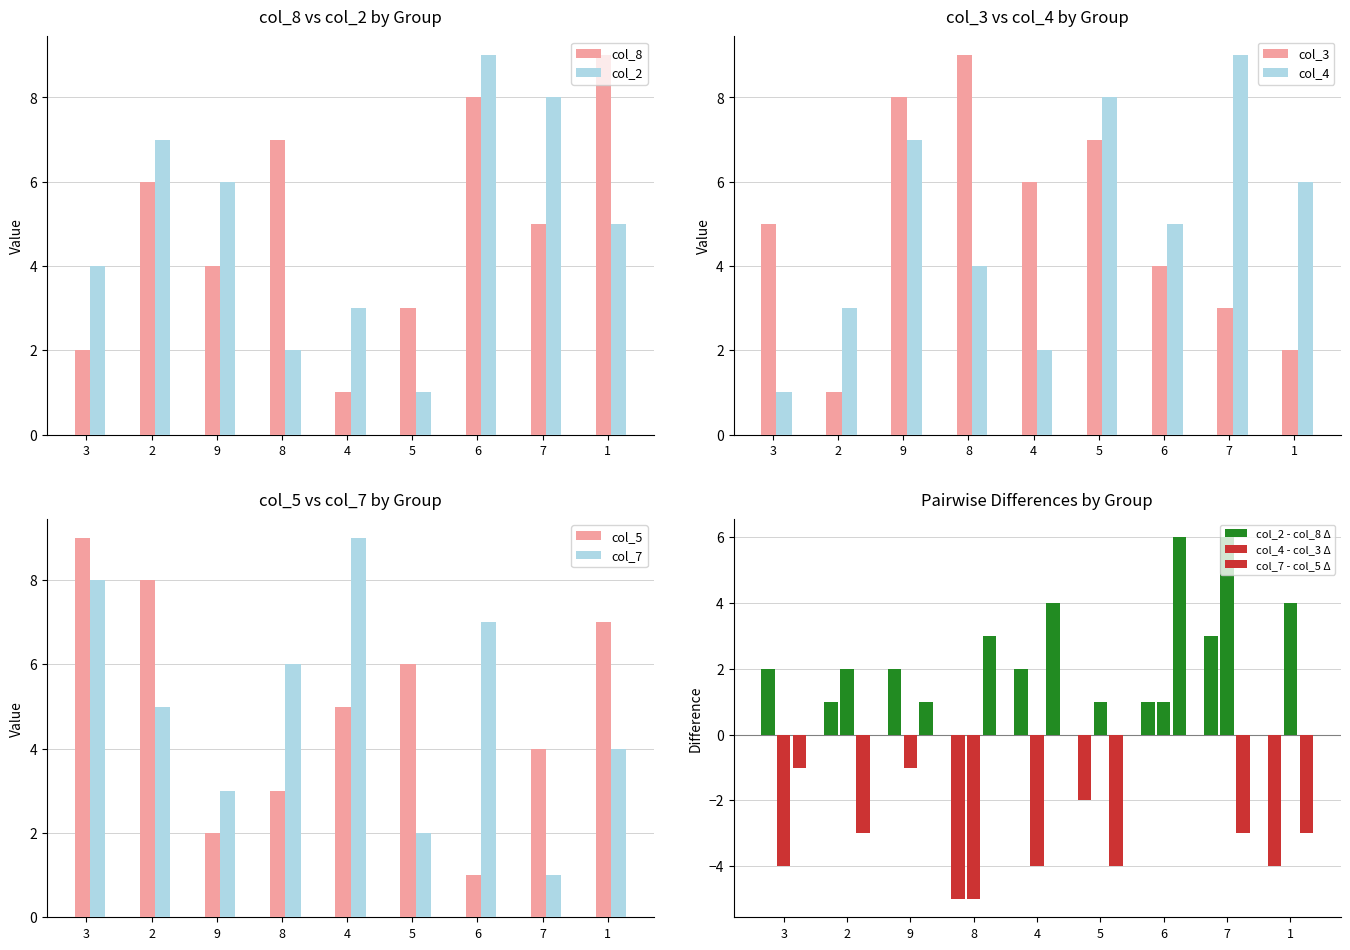

Rank the categories by col_8 value from highest to lowest.

1, 6, 8, 2, 7, 9, 5, 3, 4